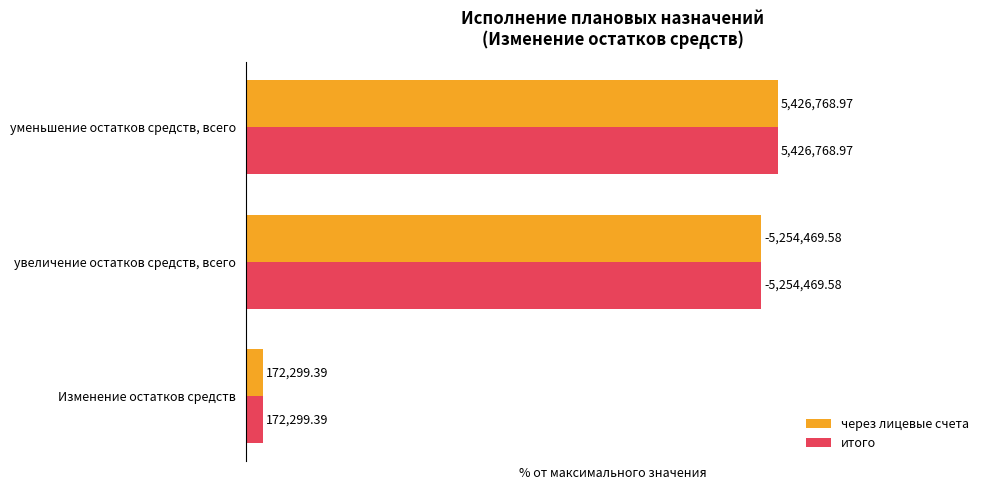

What are all the series names shown in the legend?

через лицевые счета, итого